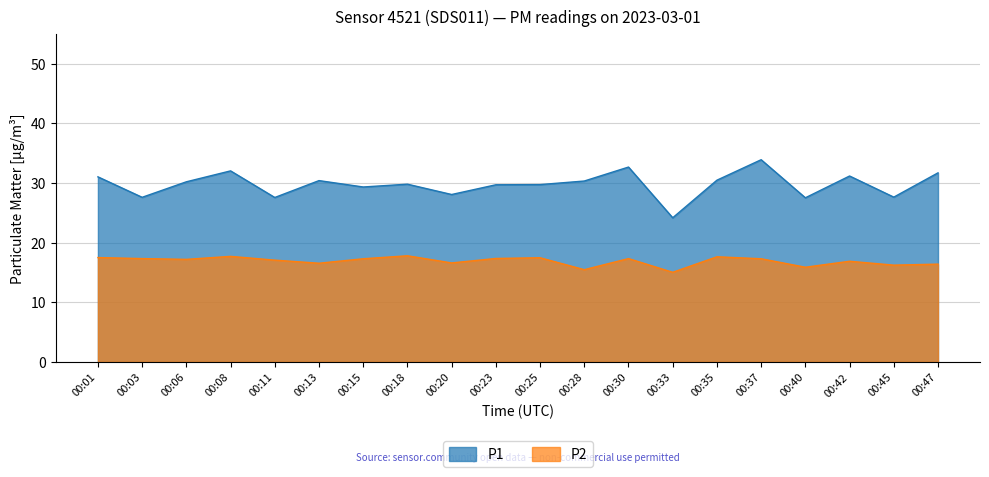

At which label does P2 first exceed 17?

00:01